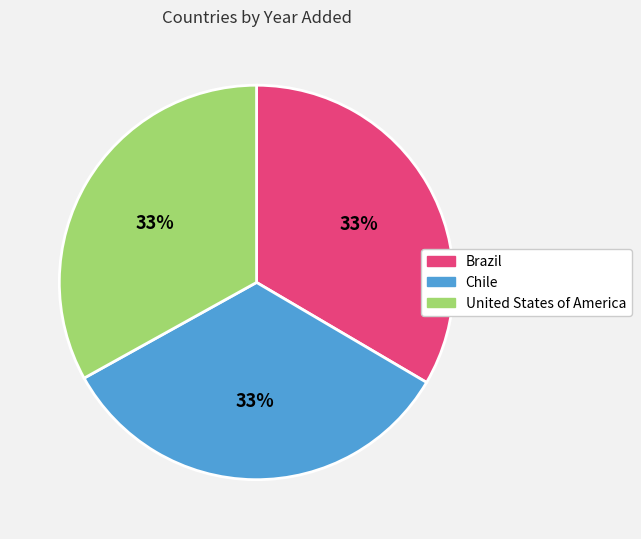

Is it true that Chile is 33% of the pie?

True